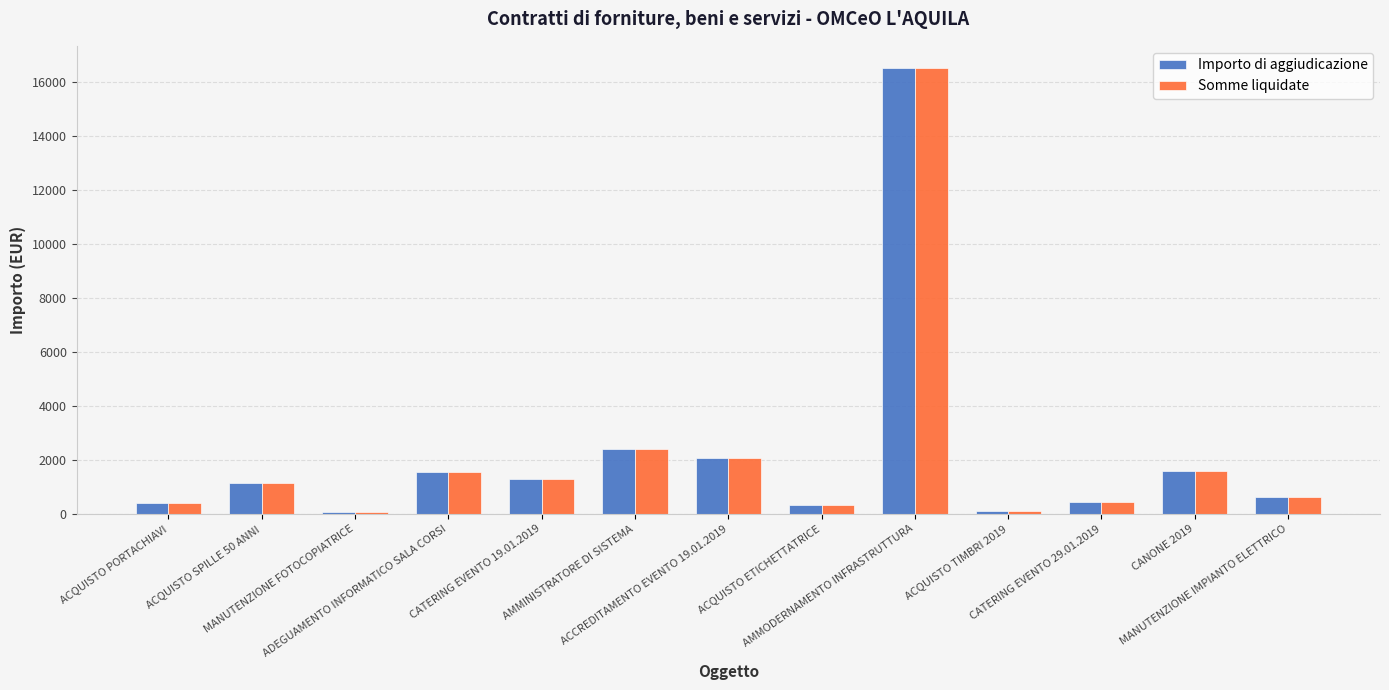

What is the maximum value shown in the chart?

16500.0